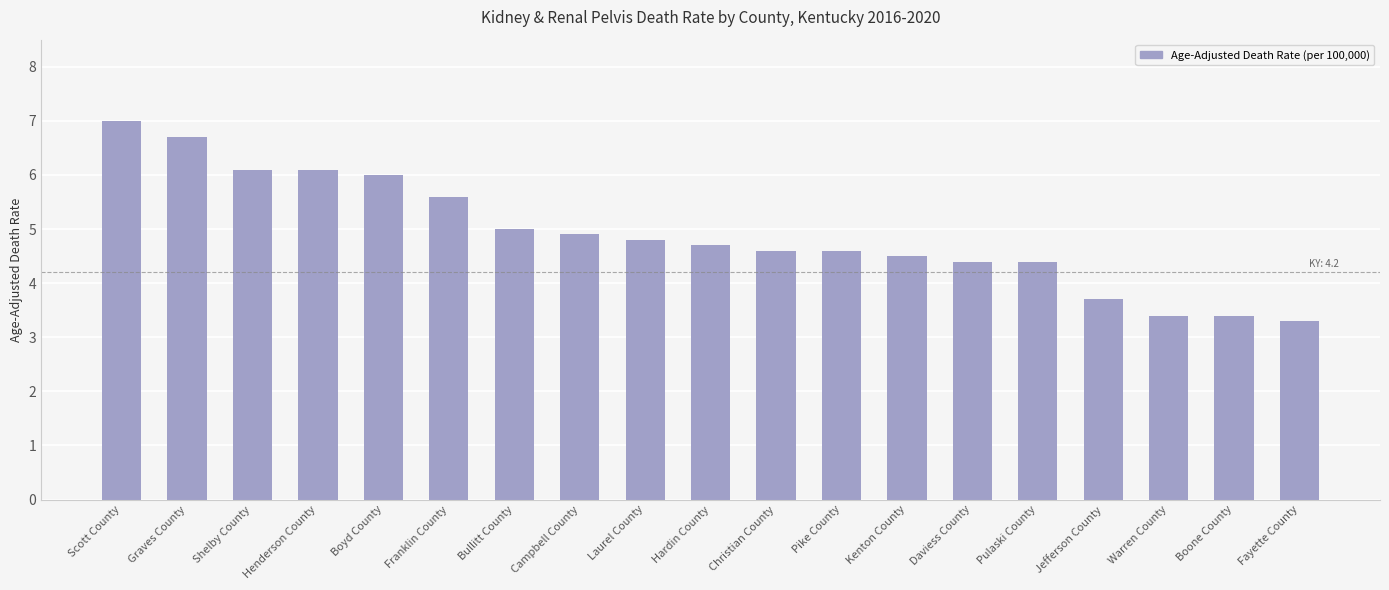

How many values are below 4?

4